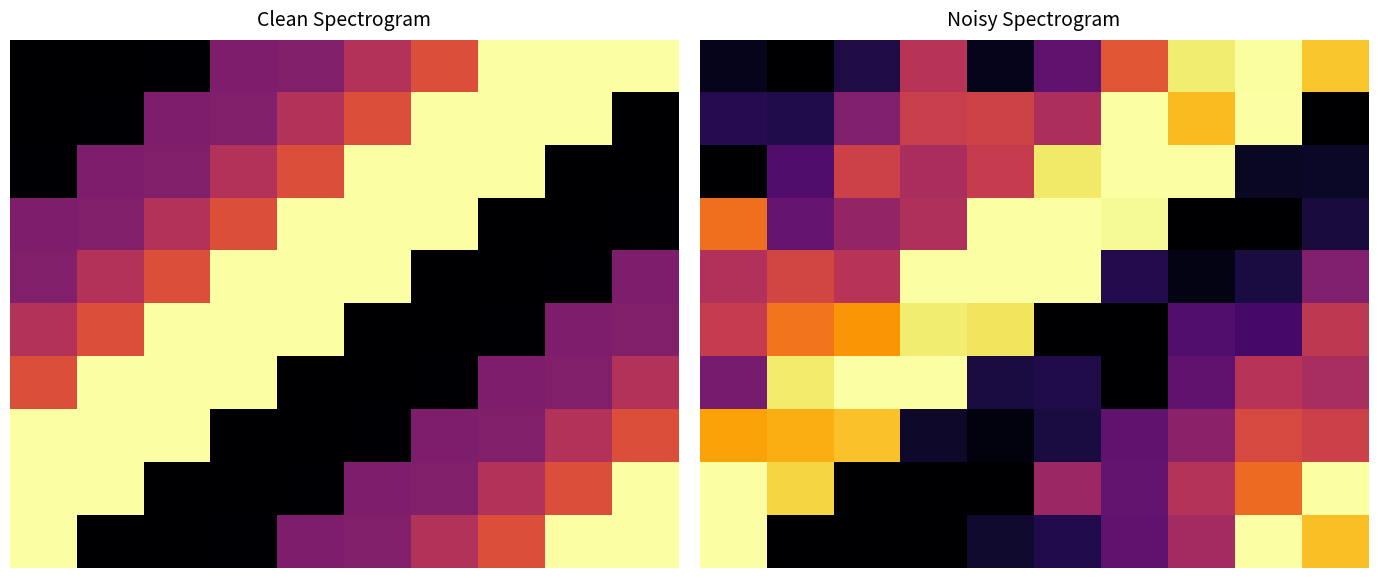

What is the average value of the 8 series?

19254.6